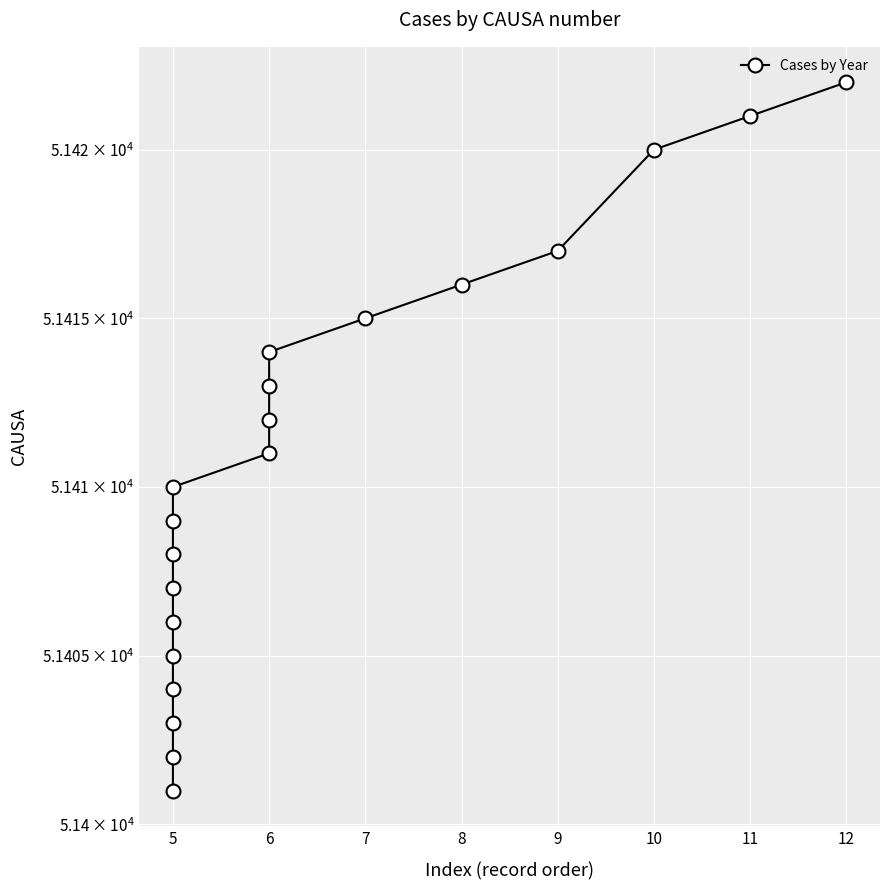

Approximately how many times larger is the value at 5 compared to 6?

1.0